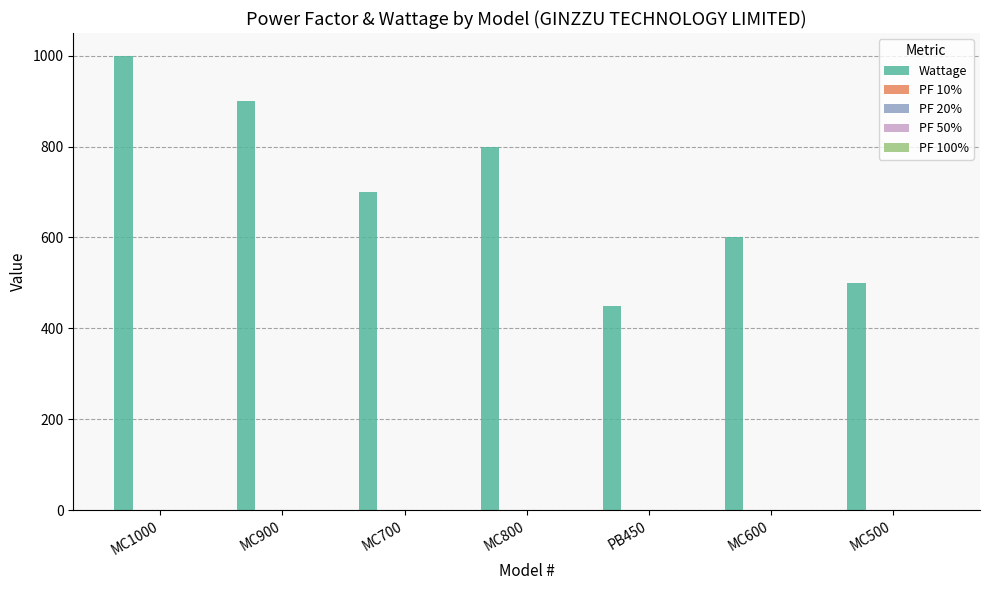

Which series has the largest total across all categories?

Wattage